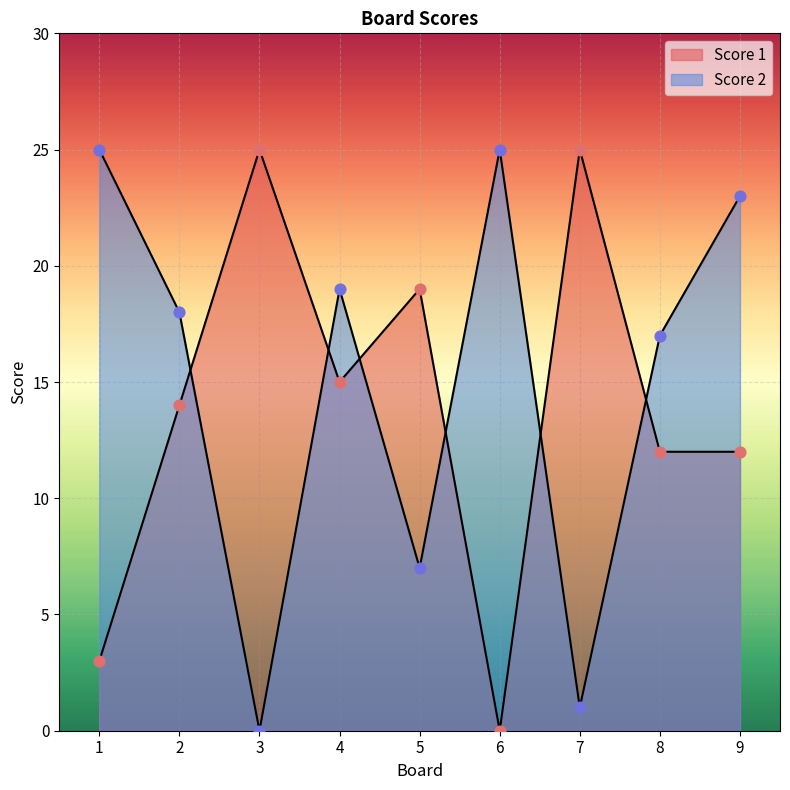

Which series contains the highest Y value?

Score 1